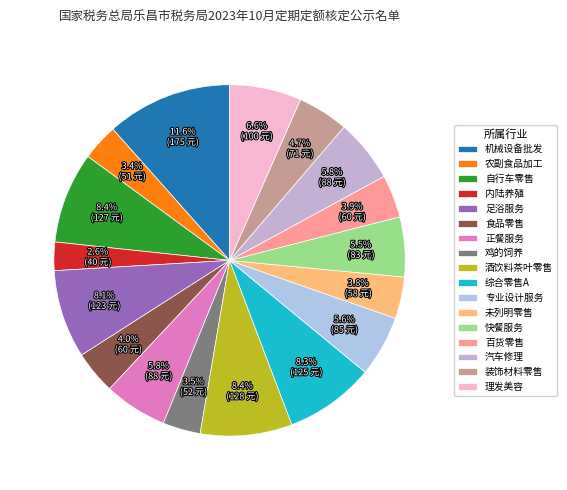

Is there a majority slice in this chart?

No